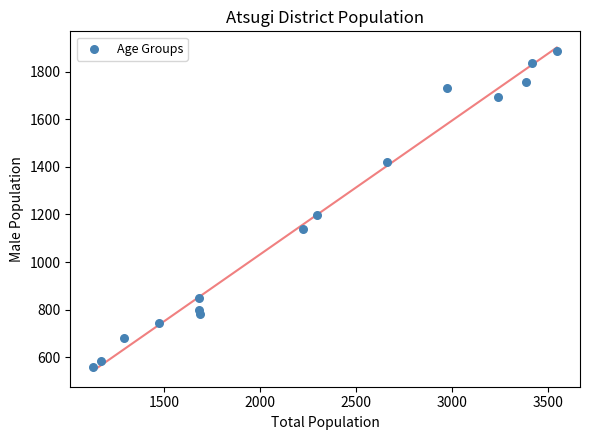

What is the range of X values (max minus min)?

2418